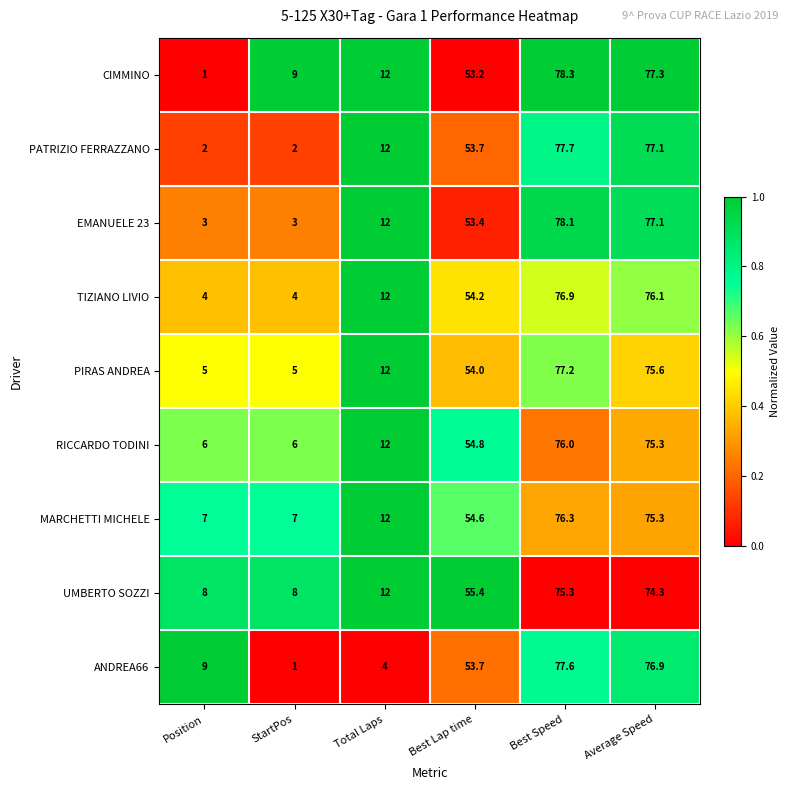

Is it true that ANDREA66 equals 49.3 at Best Speed?

False